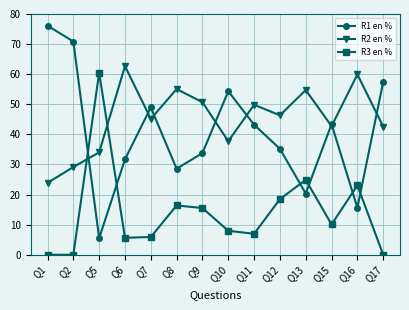

The value of R3 en % at Q5 is 60.5. True or false?

True